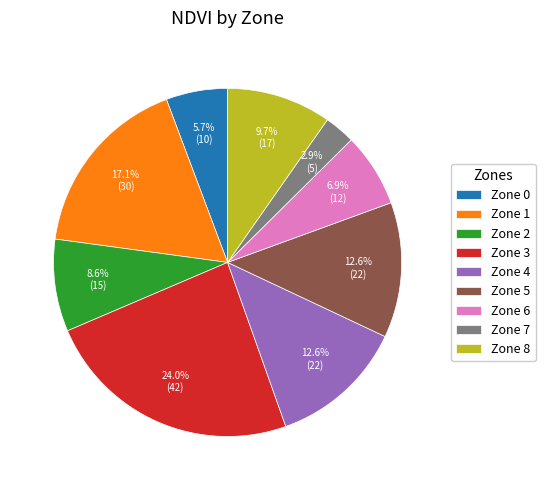

What percentage do Zone 0 and Zone 5 together represent?

18.3%